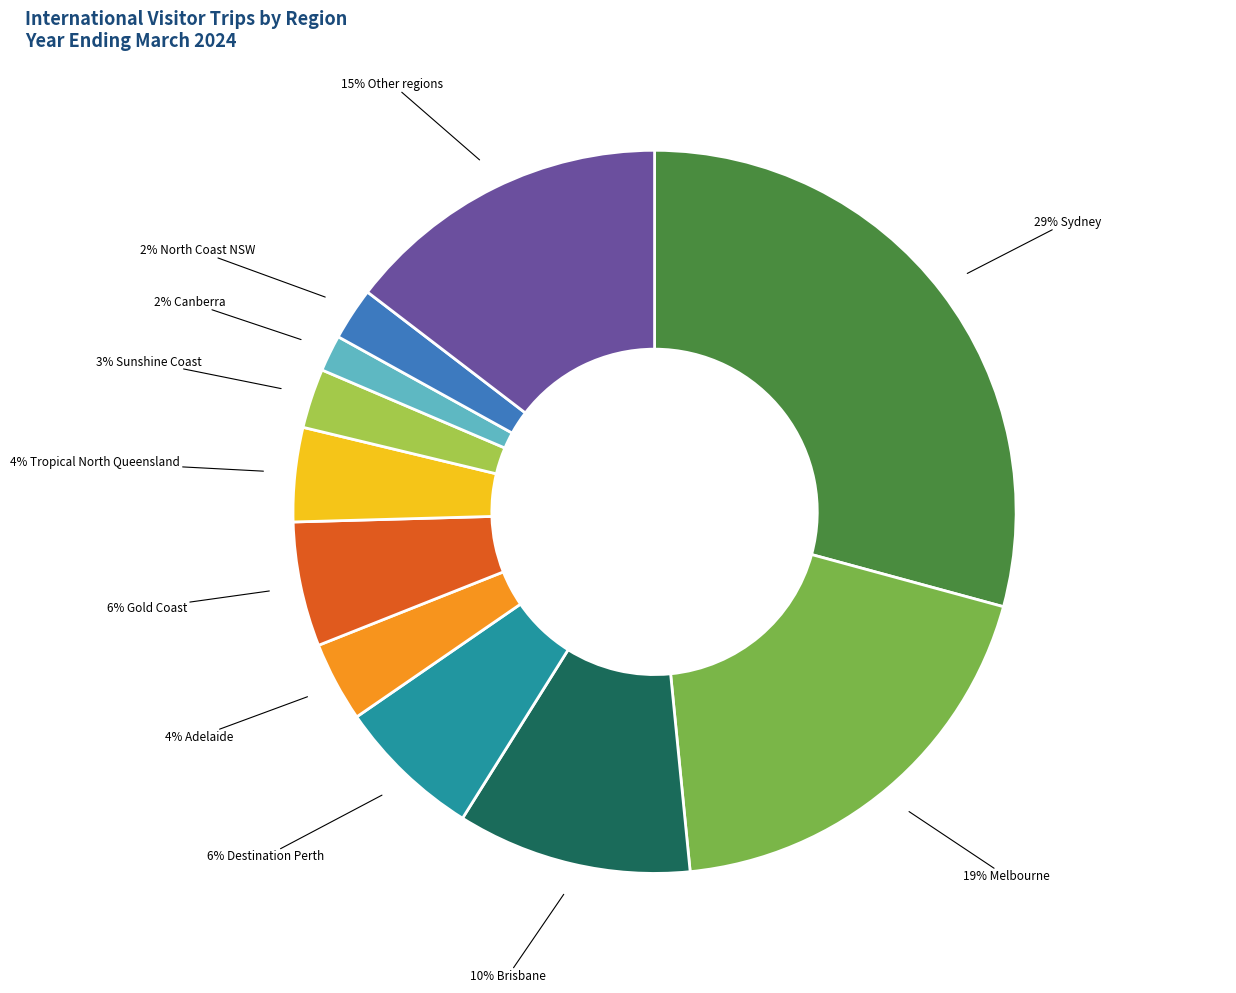

Does any single category account for the majority?

No